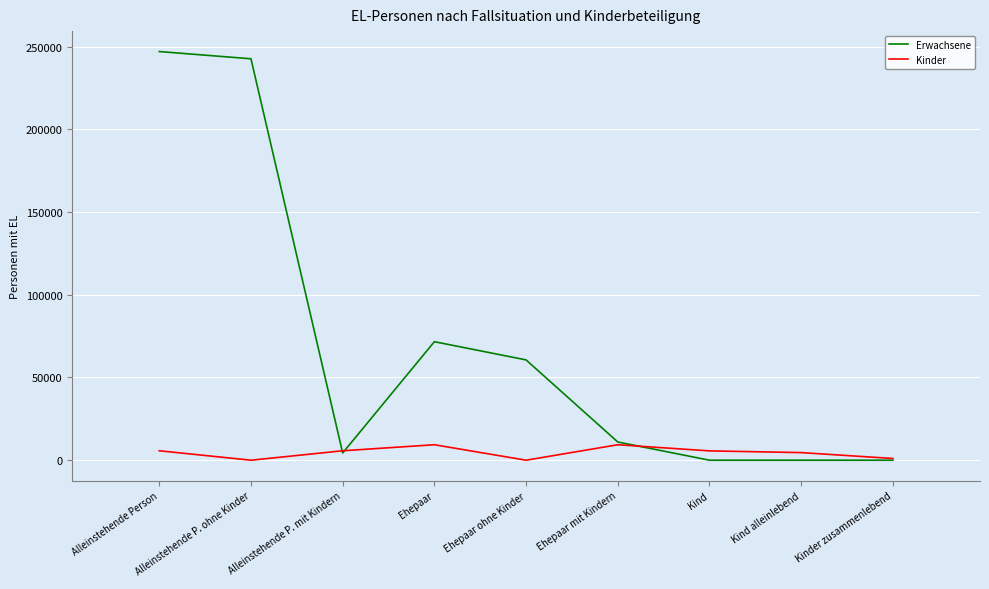

At Alleinstehende Person, list the series in order from largest to smallest.

Erwachsene, Kinder